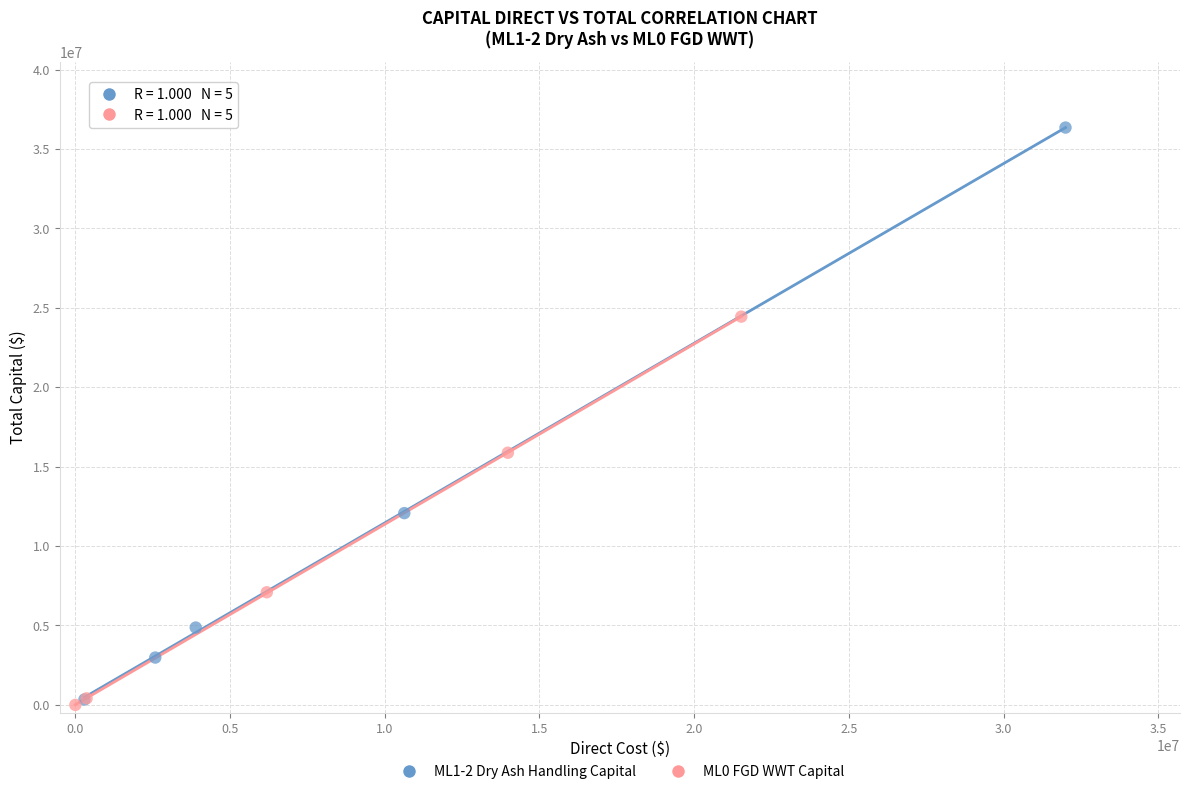

Which series reaches the maximum Y coordinate?

ML1-2 Dry Ash Handling Capital